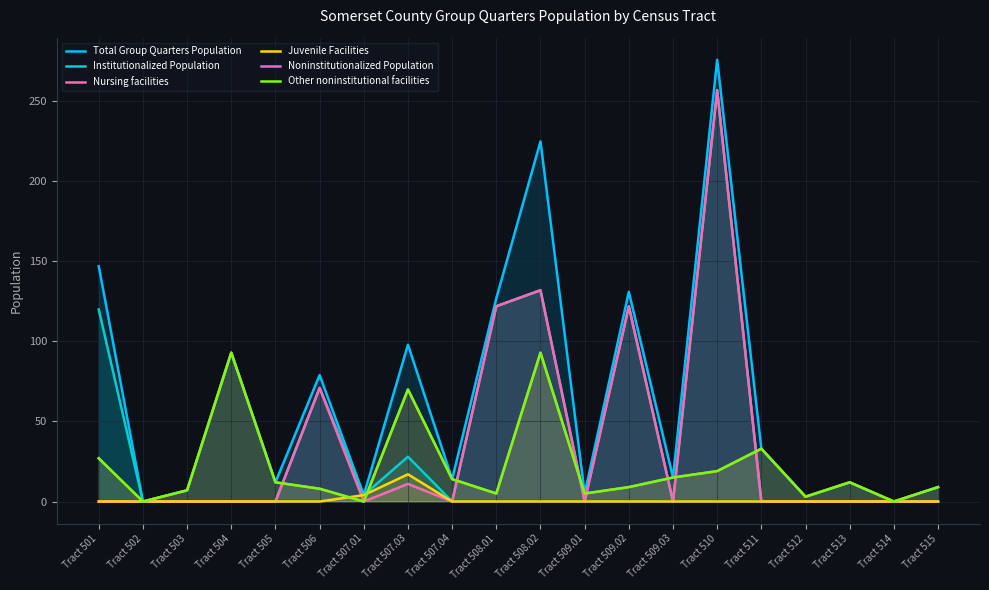

At which label is Other noninstitutional facilities closest to 46?

Tract 511